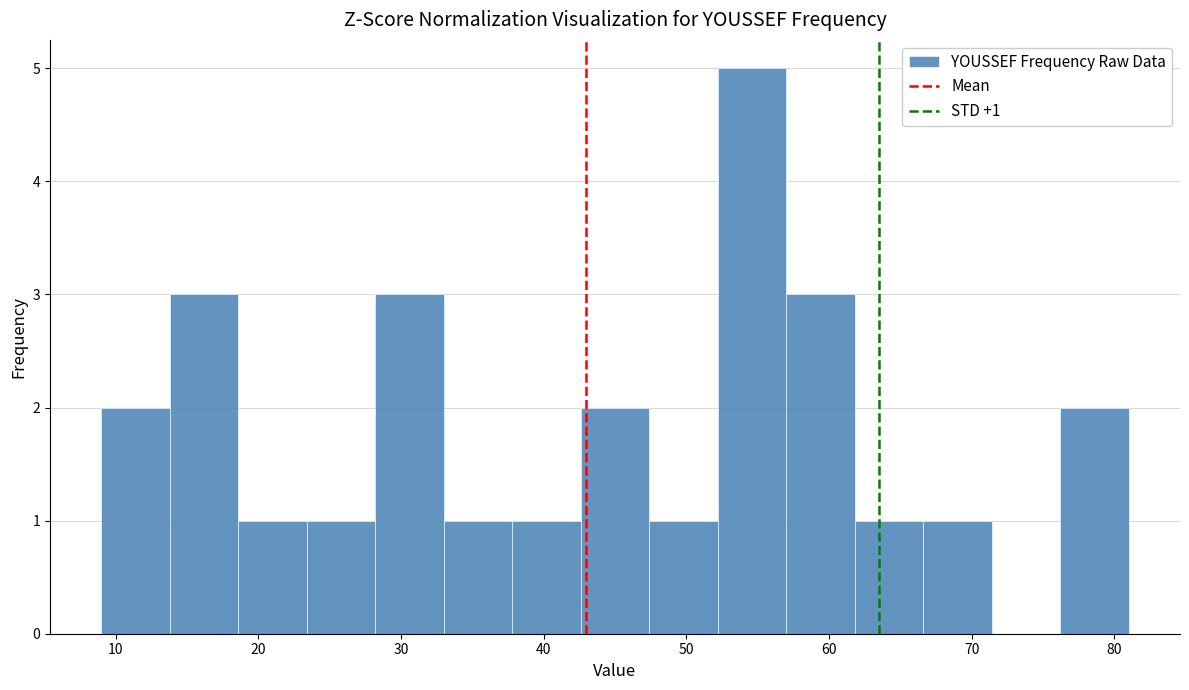

Which range on the x-axis has the tallest bar?

52.2 to 57.0